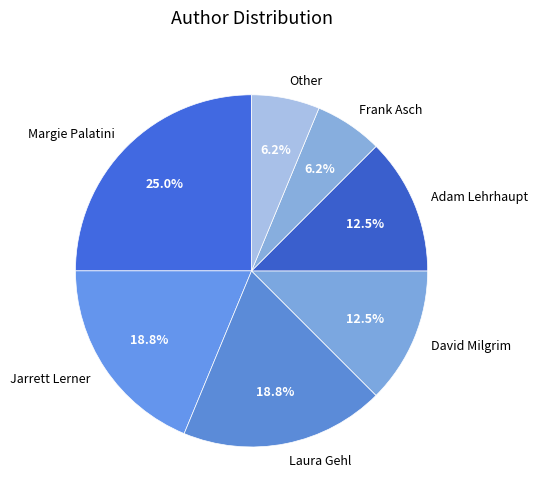

To the nearest percent, what portion does Other represent?

6%